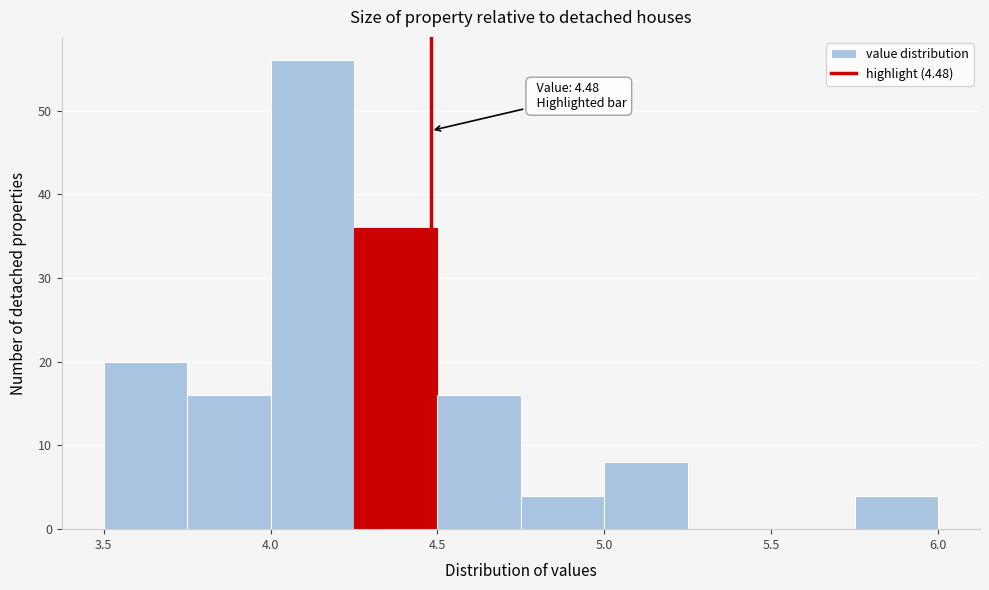

Which range on the x-axis has the tallest bar?

4.00 to 4.25